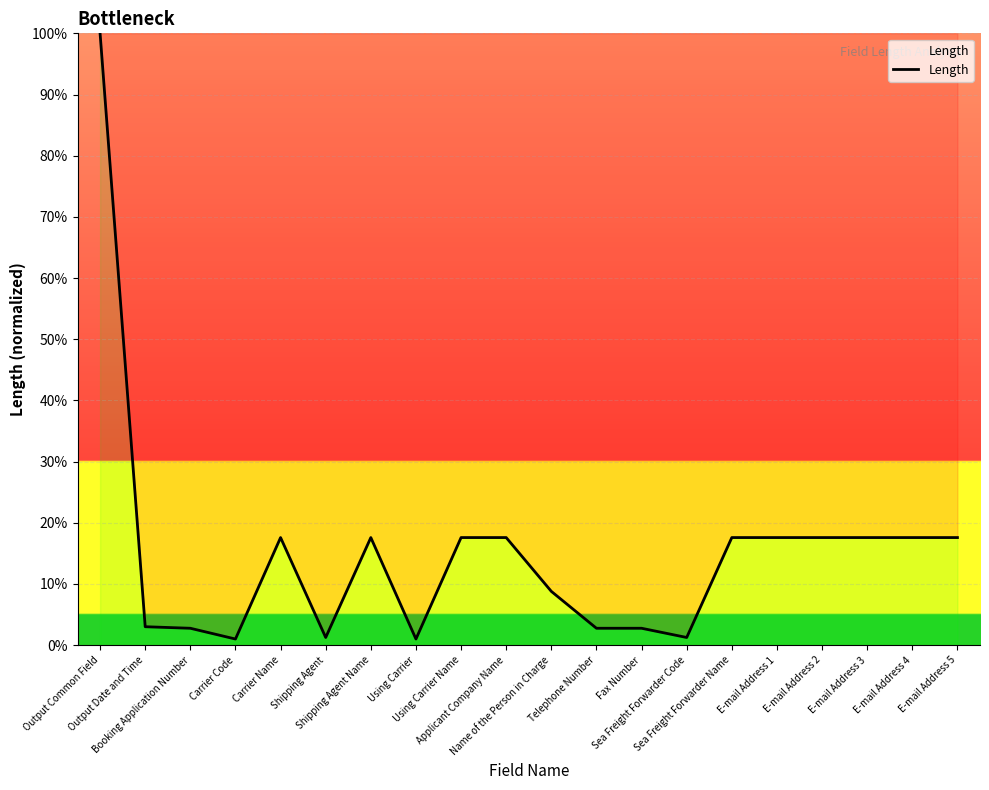

What is the change in value from Output Common Field to Name of the Person in Charge?

-91.2